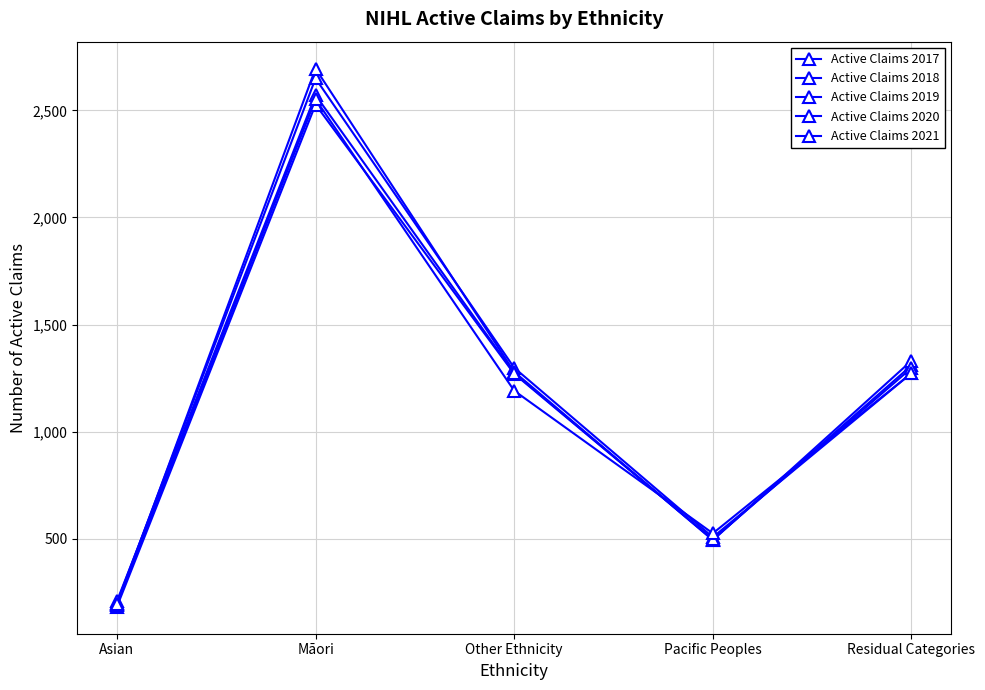

Which series has the widest spread of values?

Active Claims 2019